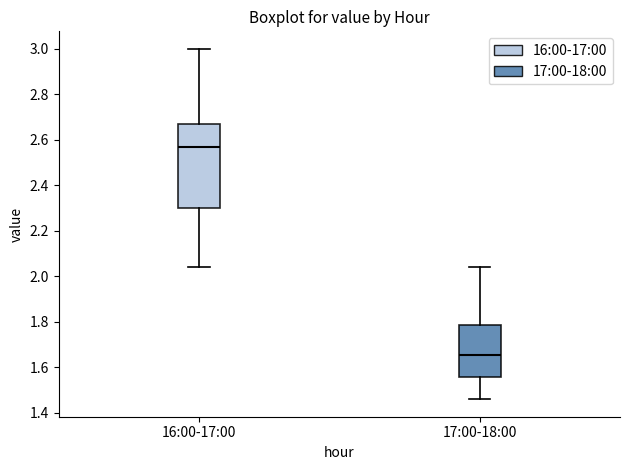

Which box's median line is the highest?

16:00-17:00